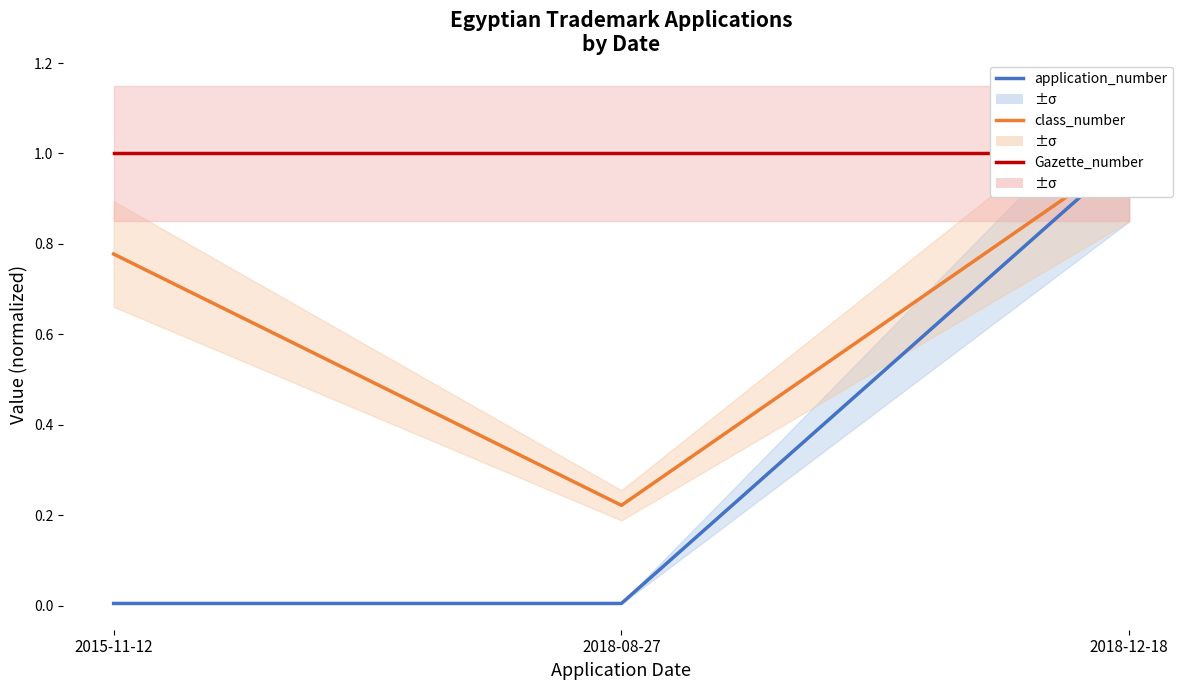

What is the maximum value shown in the chart?

1.0